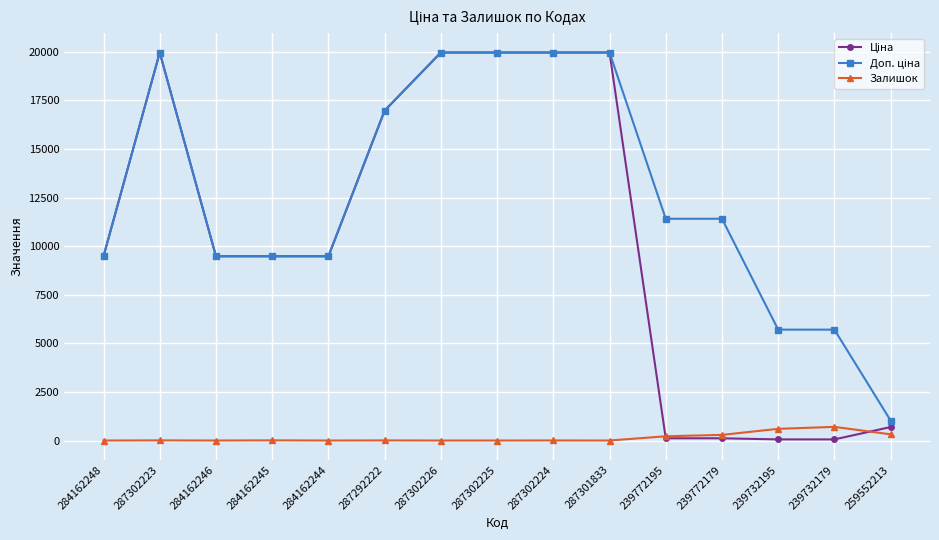

Does the chart have visible grid lines?

Yes